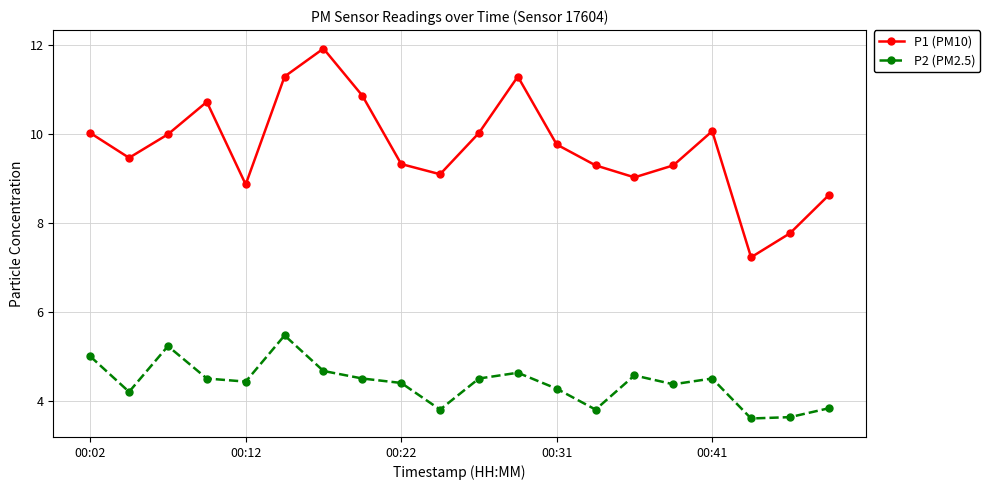

Which series has the largest range (max minus min)?

P1 (PM10)